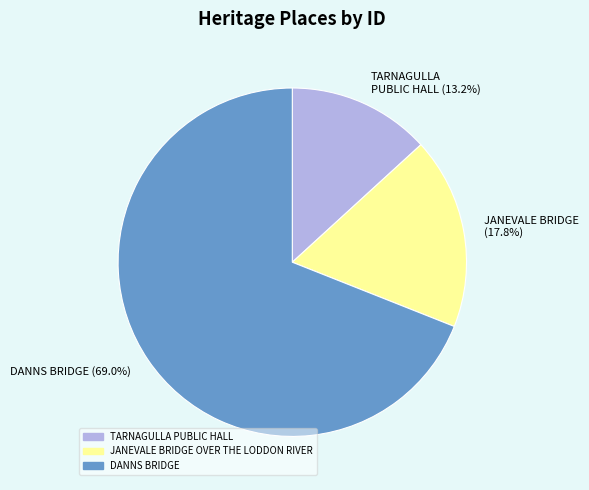

How many slices are in this pie chart?

3